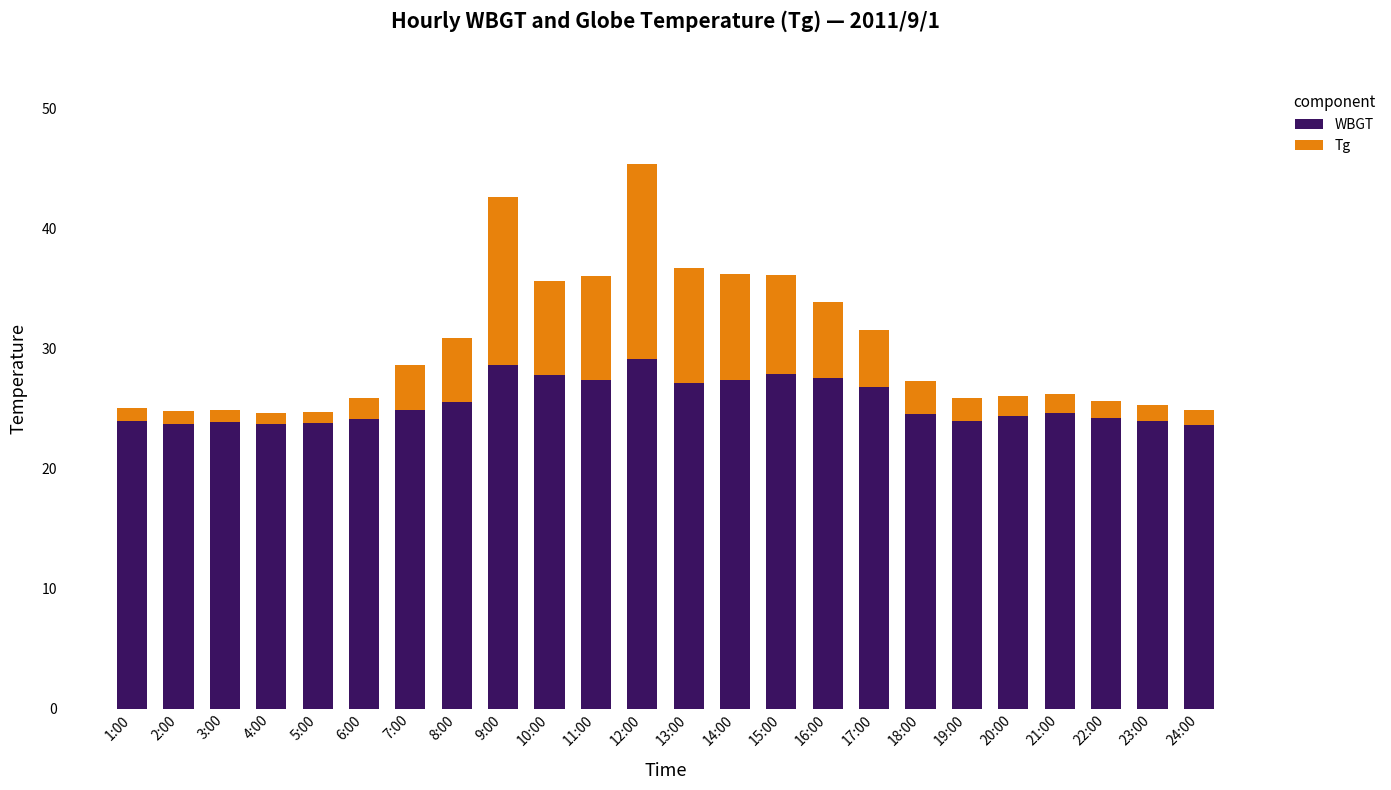

The value of WBGT at 9:00 is 44.1. True or false?

False